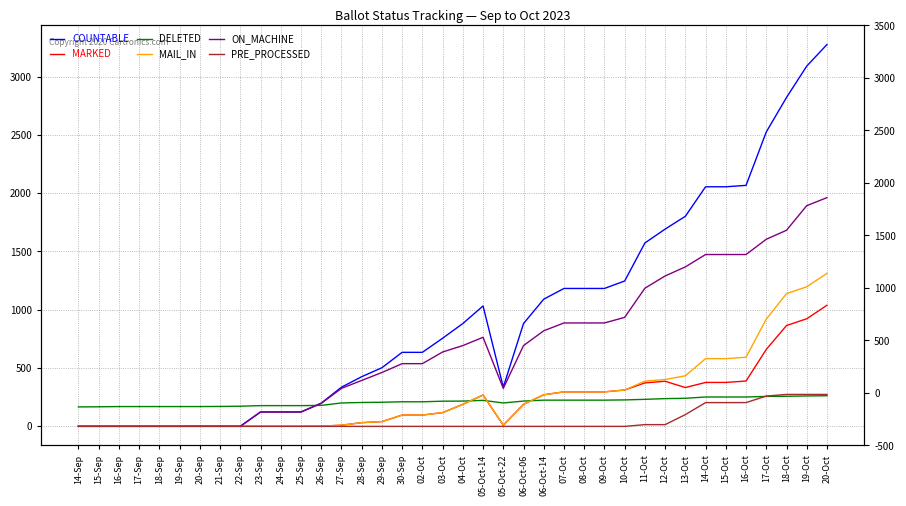

How many series are shown in this chart?

6